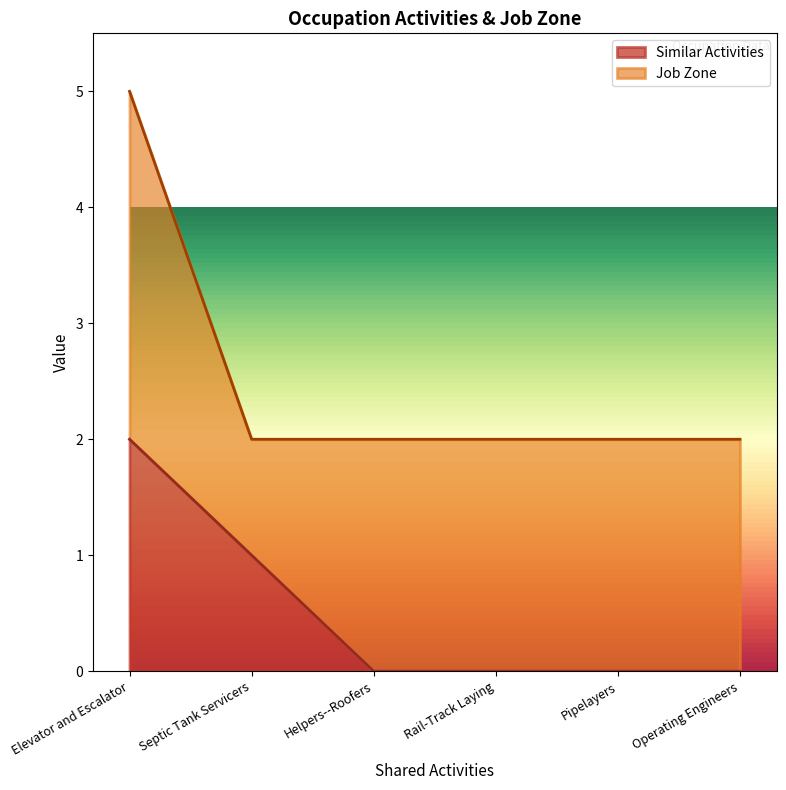

Rank the categories by value from highest to lowest.

Elevator and Escalator, Septic Tank Servicers, Helpers--Roofers, Rail-Track Laying, Pipelayers, Operating Engineers